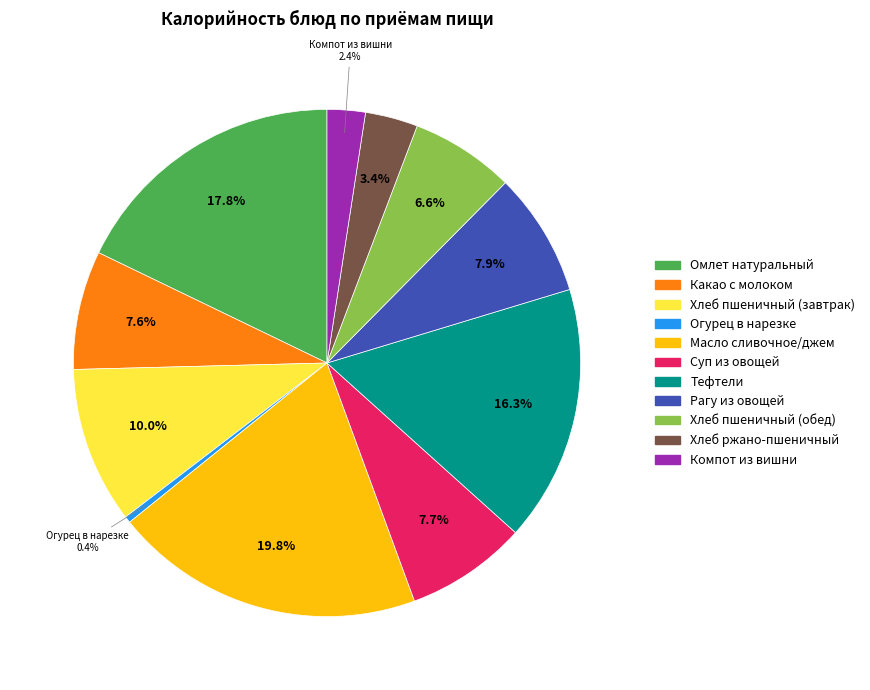

What percentage is the Компот из вишни slice, to the nearest percent?

2%